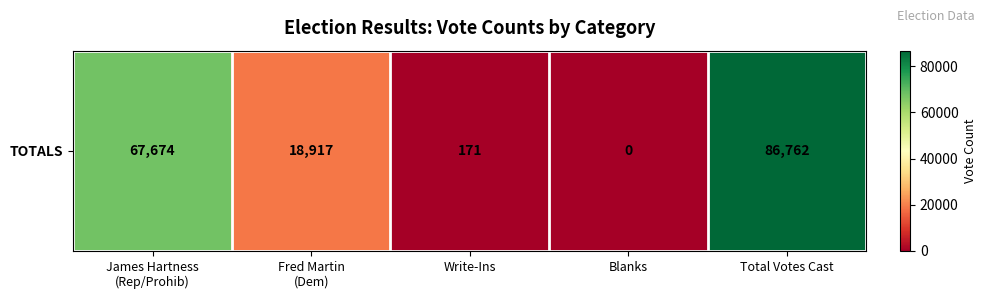

How many positive values are there?

4